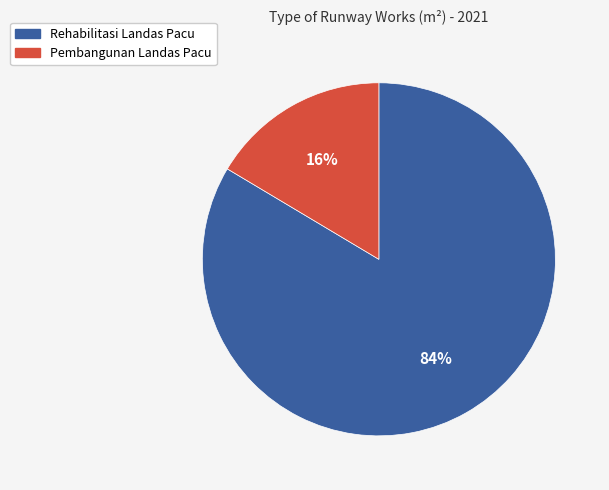

Is it true that Pembangunan Landas Pacu is 16% of the pie?

True